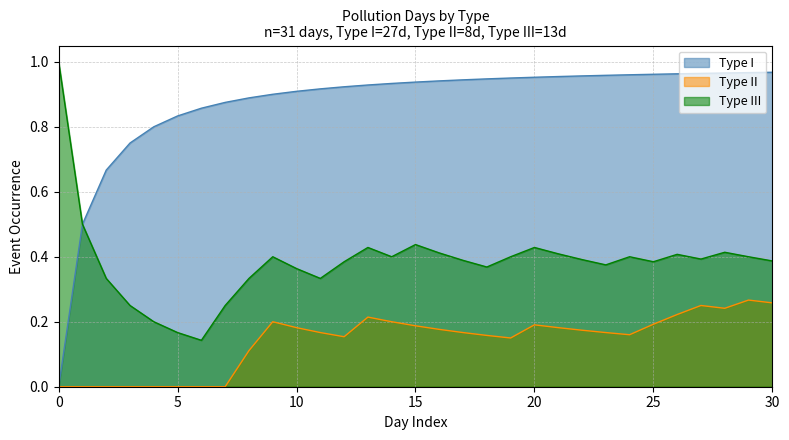

At 20, list the series in order from smallest to largest.

Type II, Type III, Type I